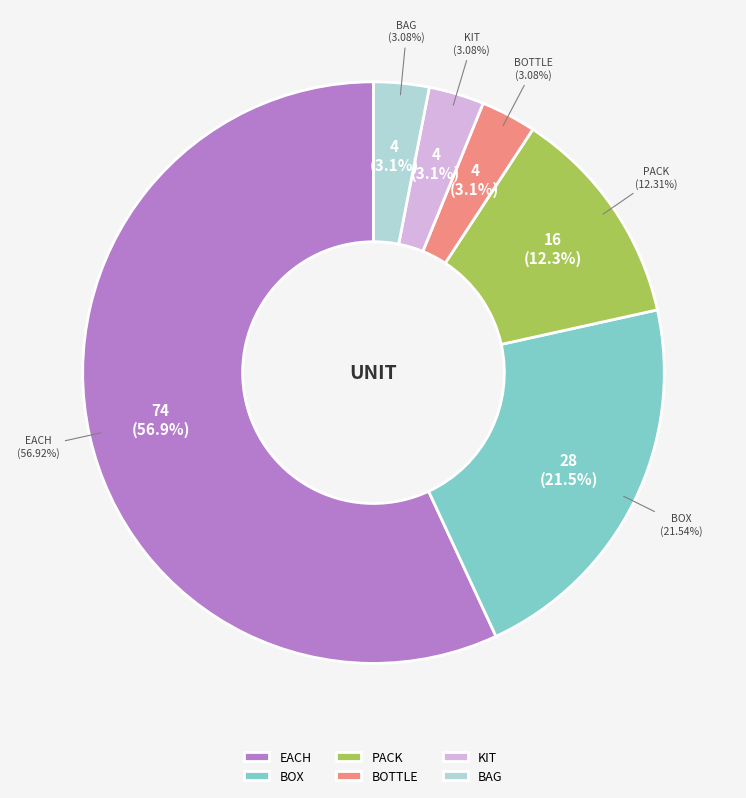

To the nearest percent, what is the average slice percentage?

17%